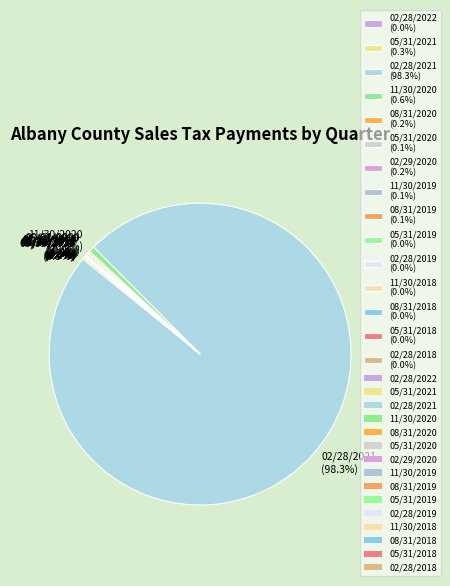

Is there a majority slice in this chart?

Yes